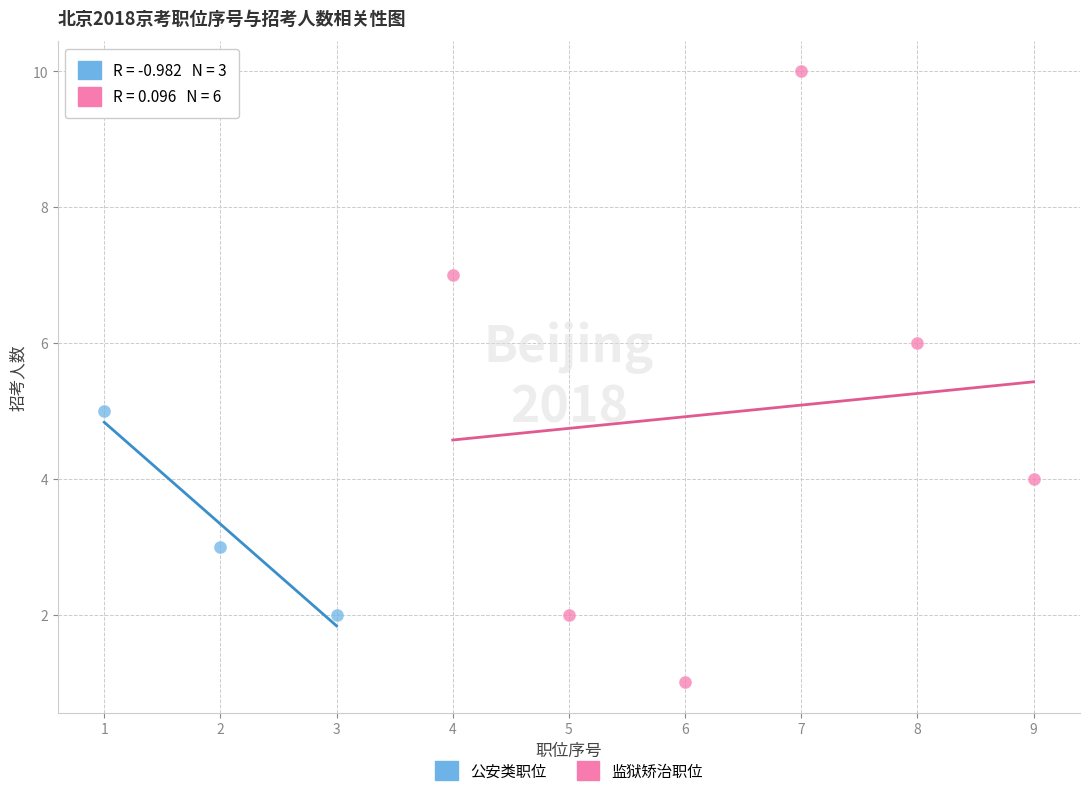

What are all the series names shown in the legend?

公安类职位, 监狱矫治职位